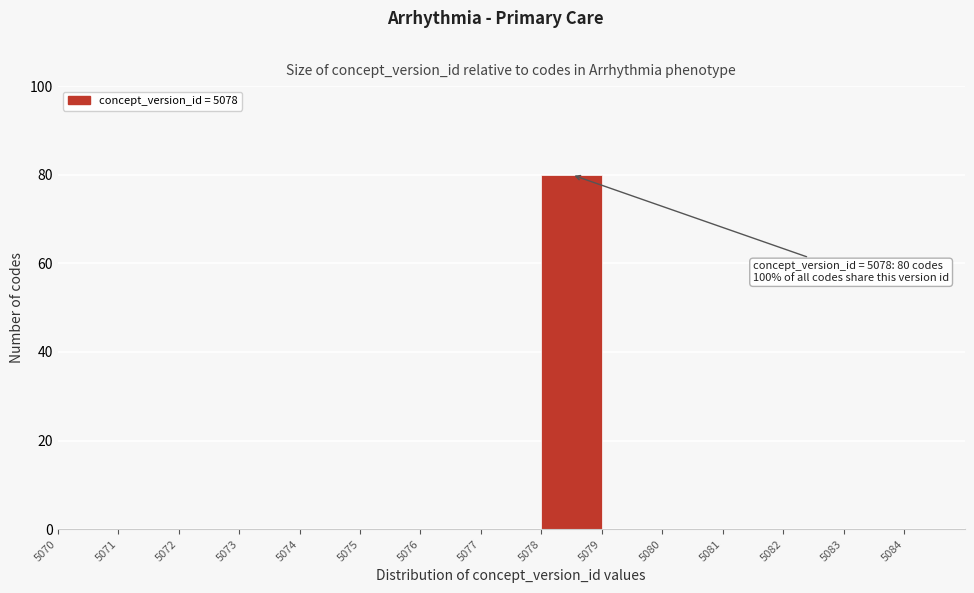

Which range on the x-axis has the tallest bar?

5078 to 5079